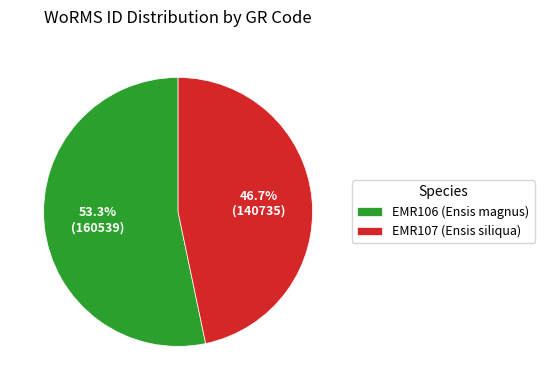

Rank the categories by value from highest to lowest.

EMR106 (Ensis magnus), EMR107 (Ensis siliqua)